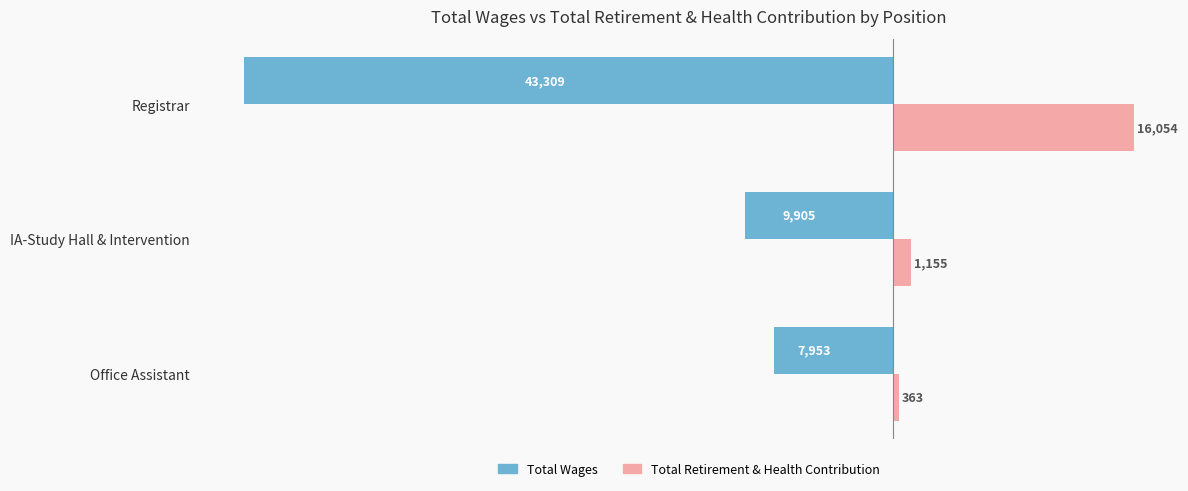

What is the difference between the highest and lowest values at IA-Study Hall & Intervention?

11060